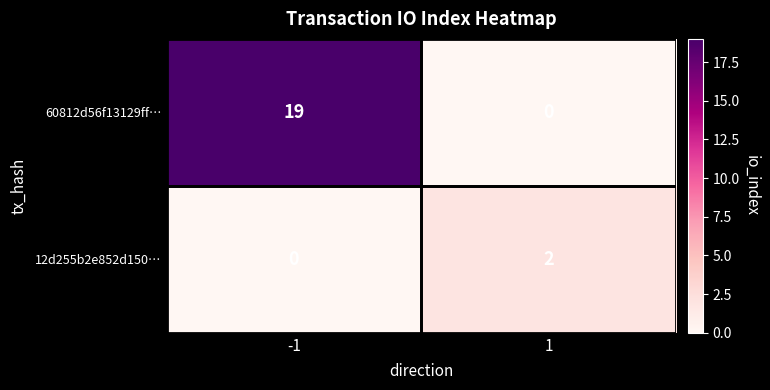

How many values in 60812d56f13129ff… are above zero?

1